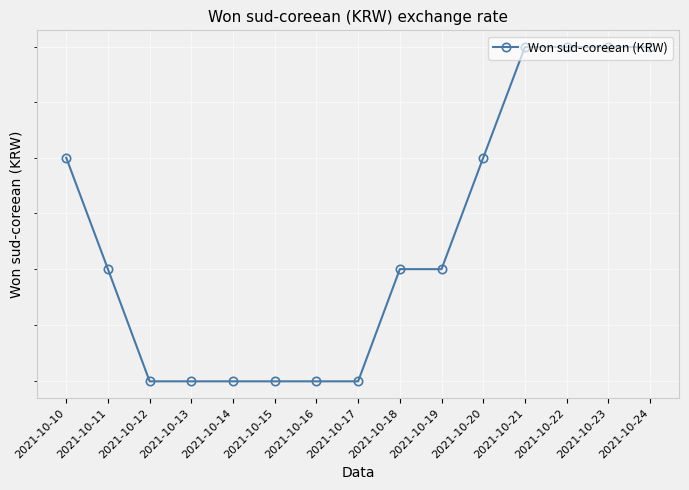

List the labels in order of value, largest first.

2021-10-21, 2021-10-22, 2021-10-23, 2021-10-24, 2021-10-10, 2021-10-20, 2021-10-11, 2021-10-18, 2021-10-19, 2021-10-12, 2021-10-13, 2021-10-14, 2021-10-15, 2021-10-16, 2021-10-17